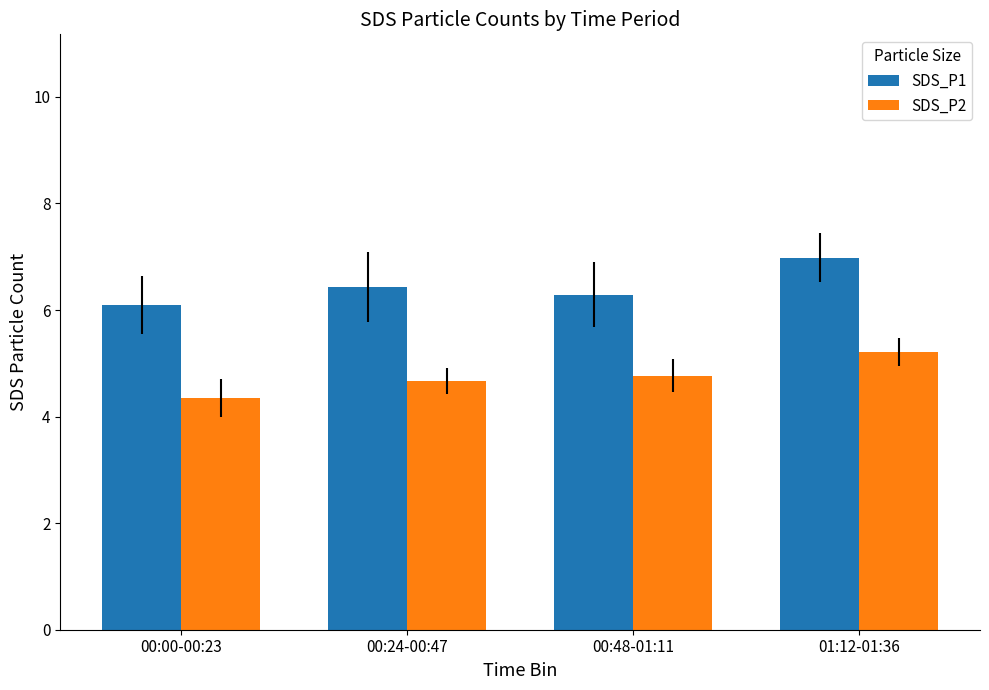

What is the total value across all series at 00:00-00:23?

10.4